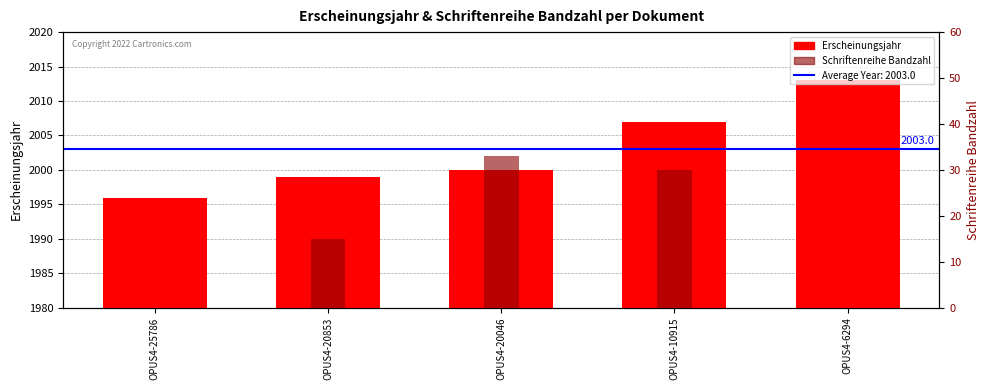

What is the average value of the Erscheinungsjahr series?

2003